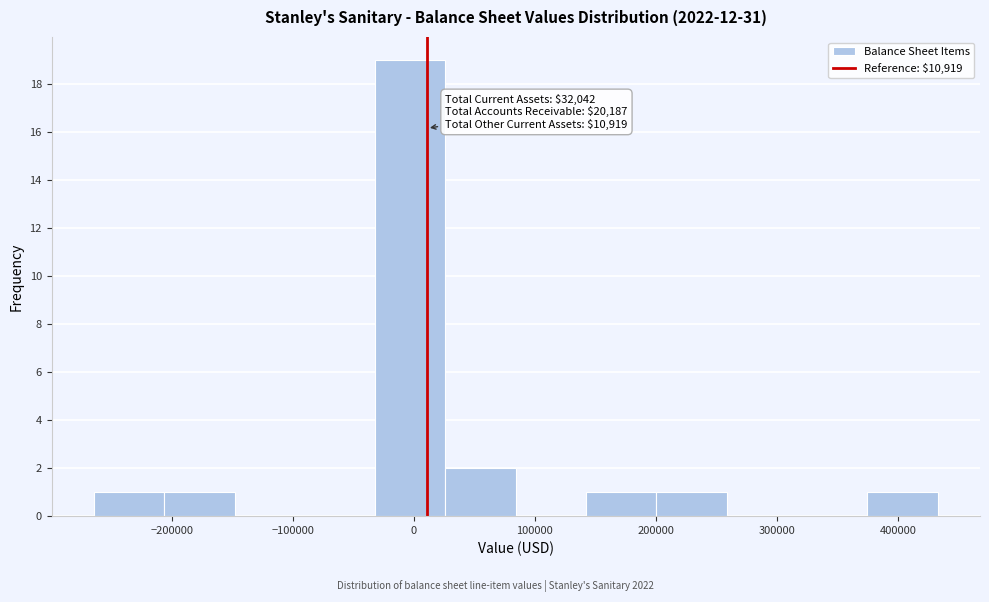

Which range on the x-axis has the tallest bar?

-30000 to 30000